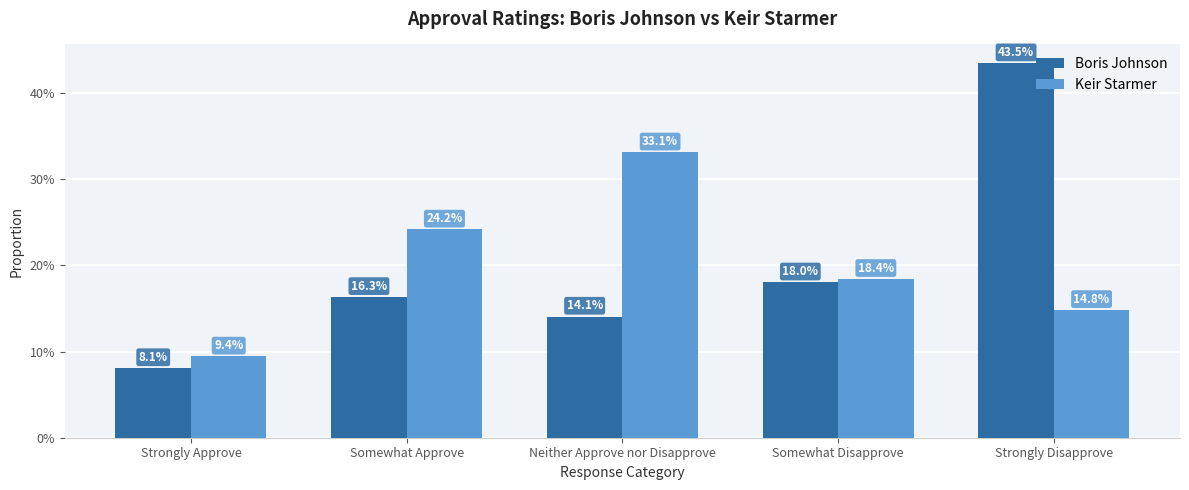

Which series has the widest spread of values?

Boris Johnson